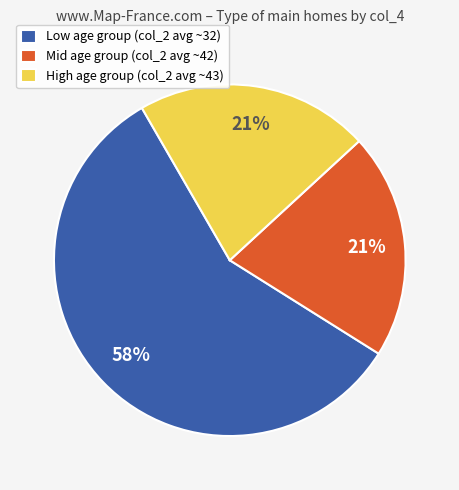

What is the largest slice in the pie chart?

Low age group (col_2 avg ~32)